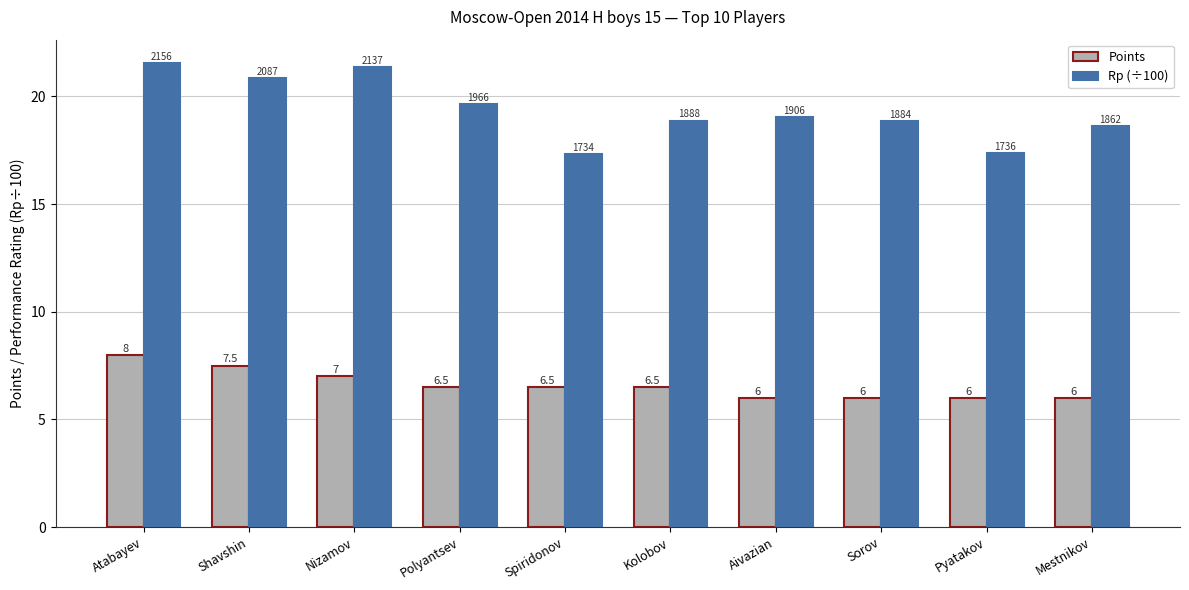

What are all the series names shown in the legend?

Points, Rp (÷100)